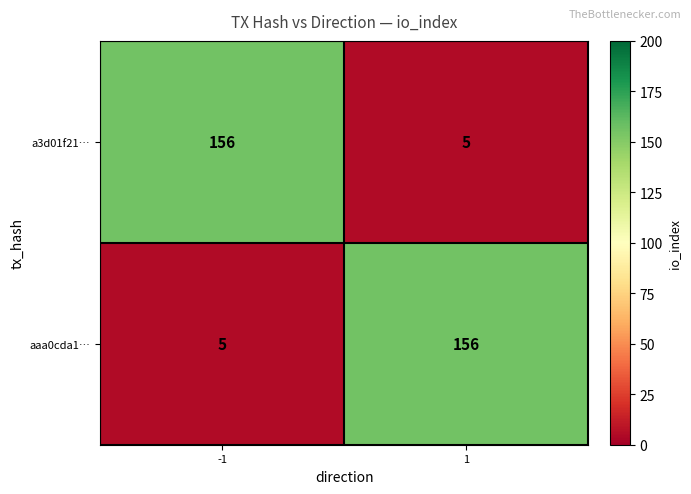

What is the approximate value of aaa0cda1… at -1, to the nearest 5?

5